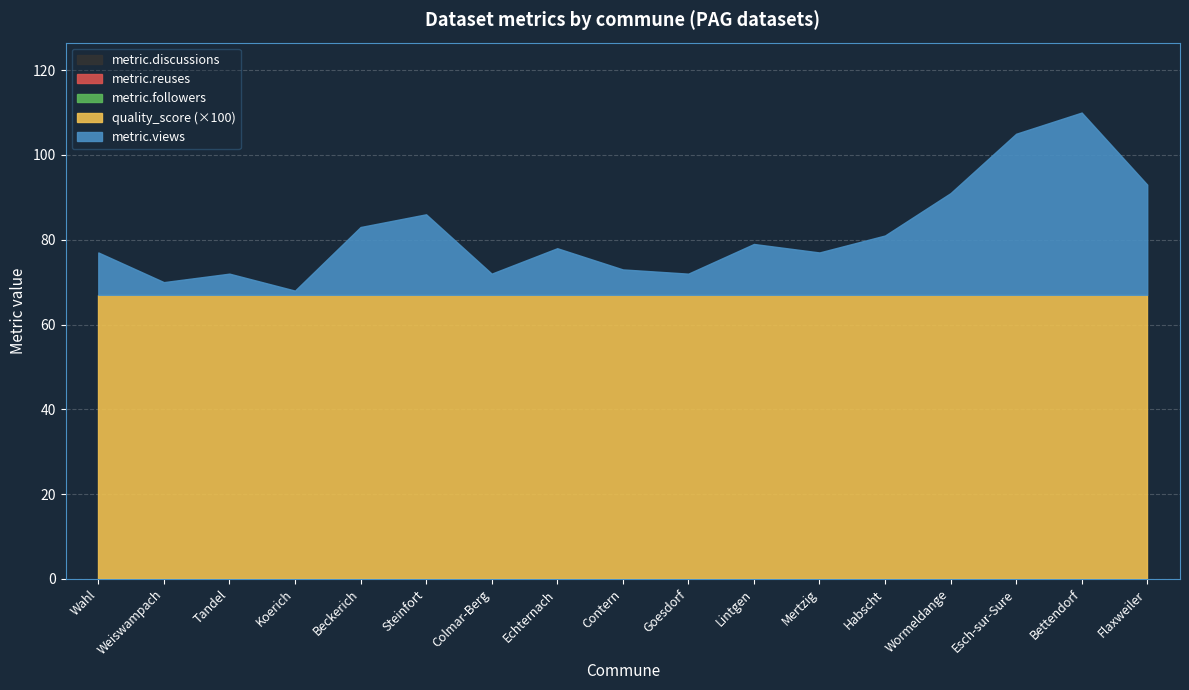

What are all the series names shown in the legend?

metric.views, quality_score, metric.reuses, metric.followers, metric.discussions